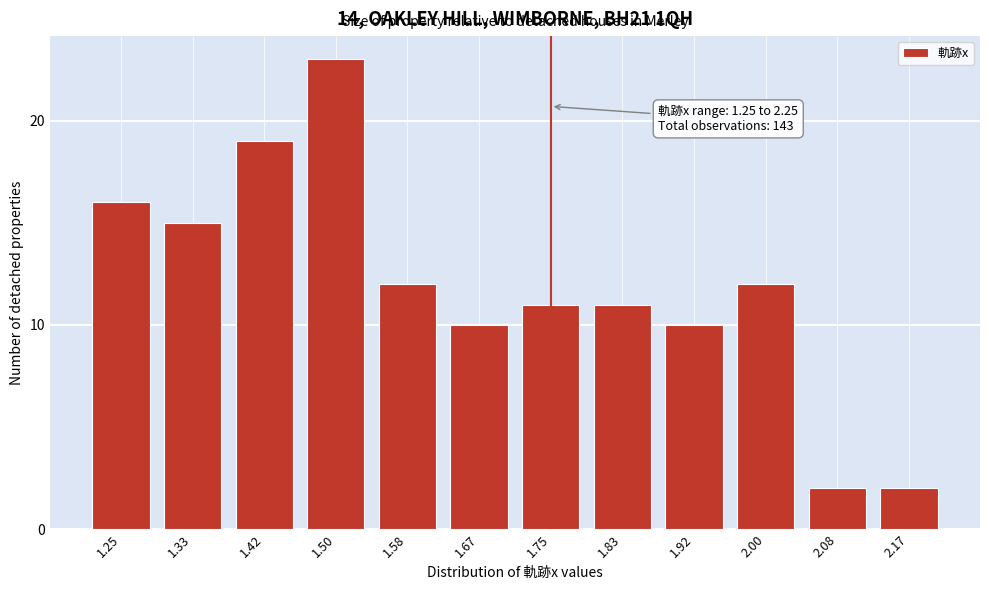

Reading left to right, transcribe all the data shown in this chart.

1.25=16	1.33=15	1.42=19	1.50=23	1.58=12	1.67=10	1.75=11	1.83=11	1.92=10	2.00=12	2.08=2	2.17=2